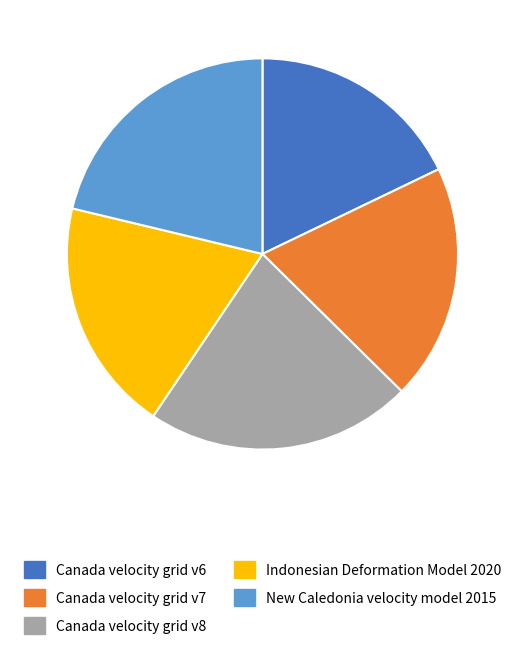

What is the ratio of the value at Canada velocity grid v8 to the value at Indonesian Deformation Model 2020?

1.1